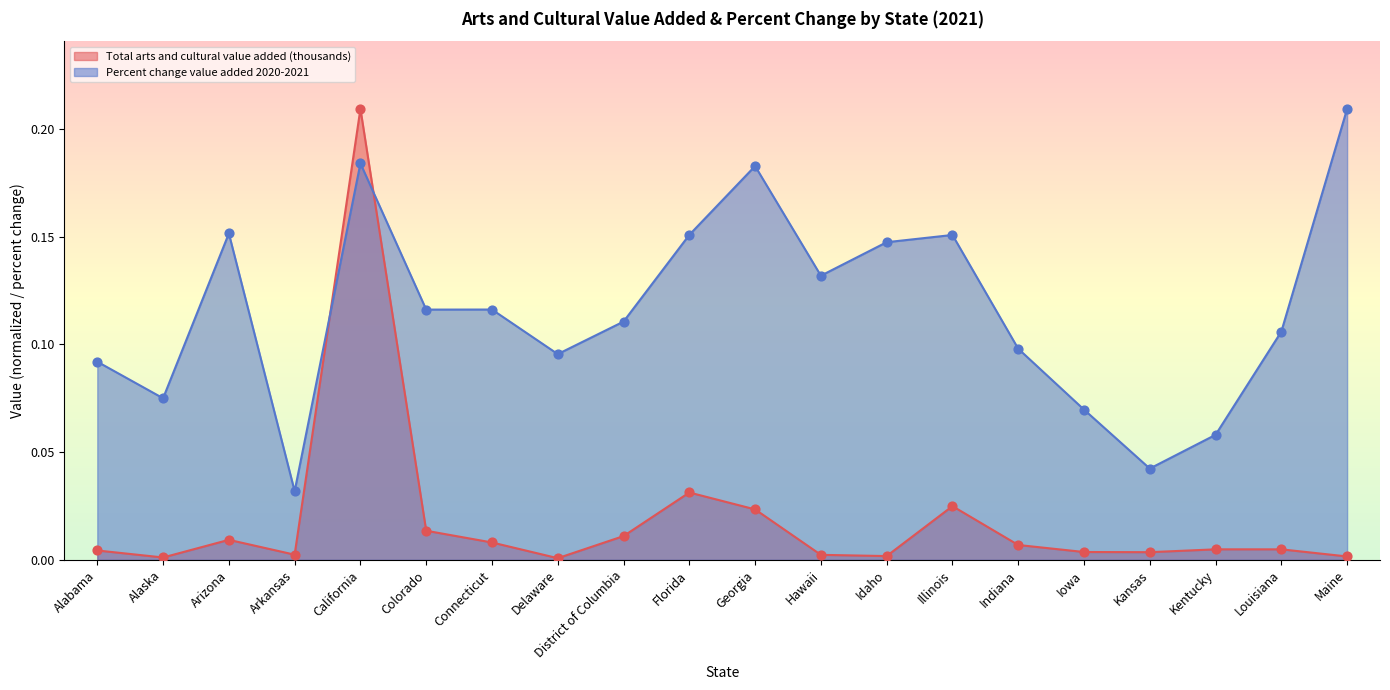

Which series has the widest spread of Y values?

Total arts and cultural value added (thousands)